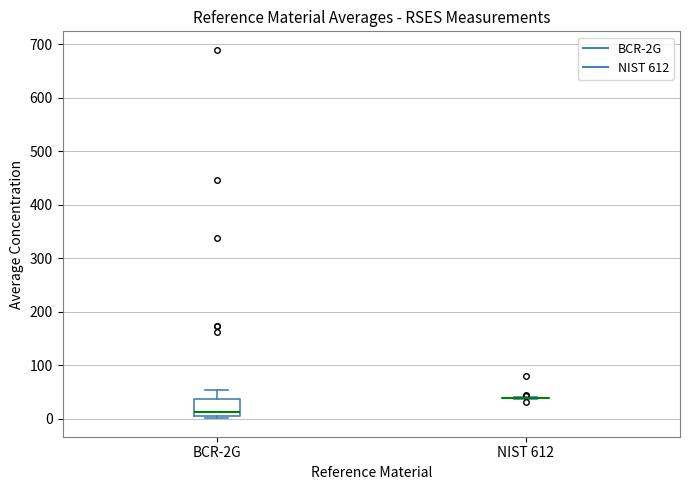

Which box is the tallest, from its lower edge to its upper edge?

BCR-2G